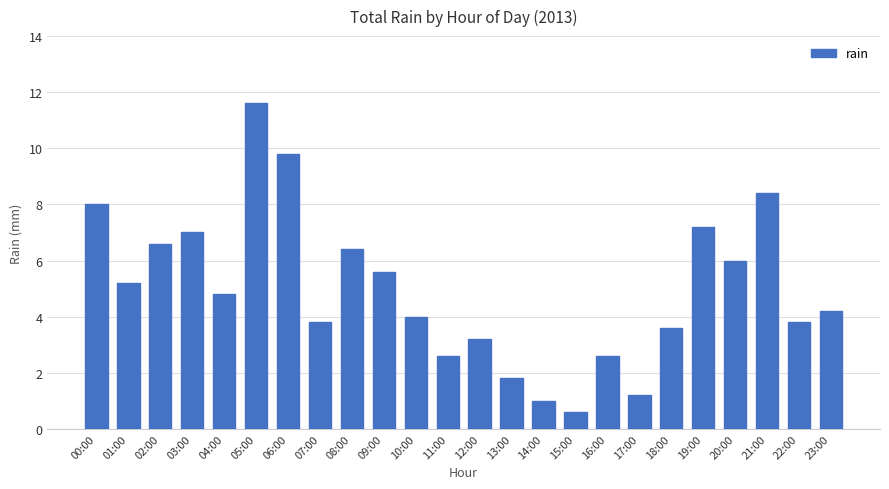

Reading left to right, what are all the values shown in this chart?

8.0	5.2	6.6	7.0	4.8	11.6	9.8	3.8	6.4	5.6	4.0	2.6	3.2	1.8	1.0	0.6	2.6	1.2	3.6	7.2	6.0	8.4	3.8	4.2